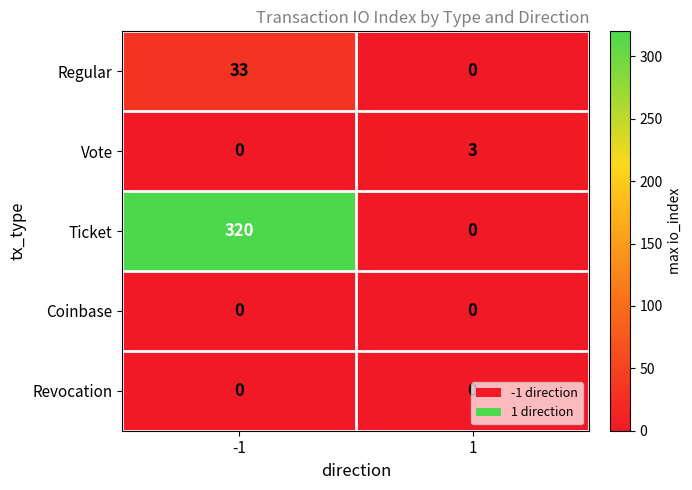

Read the Ticket value at -1.

320